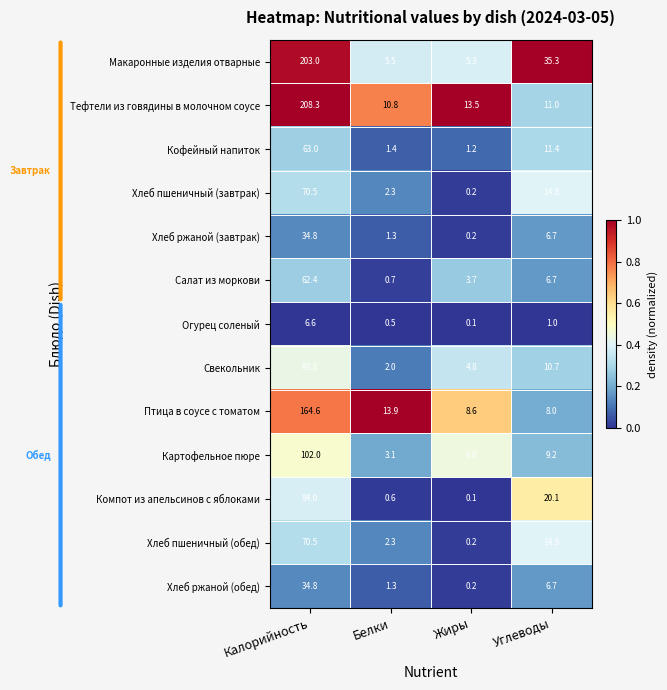

What is the spread (max minus min) of values at Углеводы?

34.3